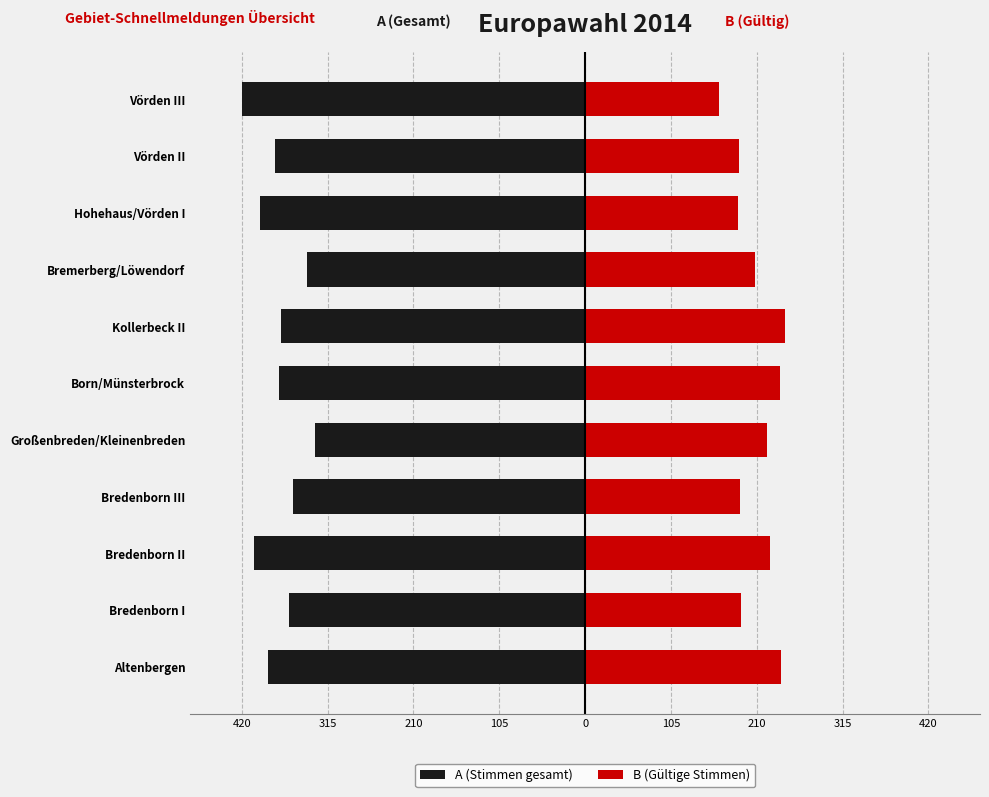

Reading left to right, what are all the values shown in this chart?

A (Stimmen gesamt): -388	-362	-405	-357	-331	-374	-372	-340	-398	-379	-420
B (Gültige Stimmen): 240	191	226	189	223	238	244	208	187	188	164